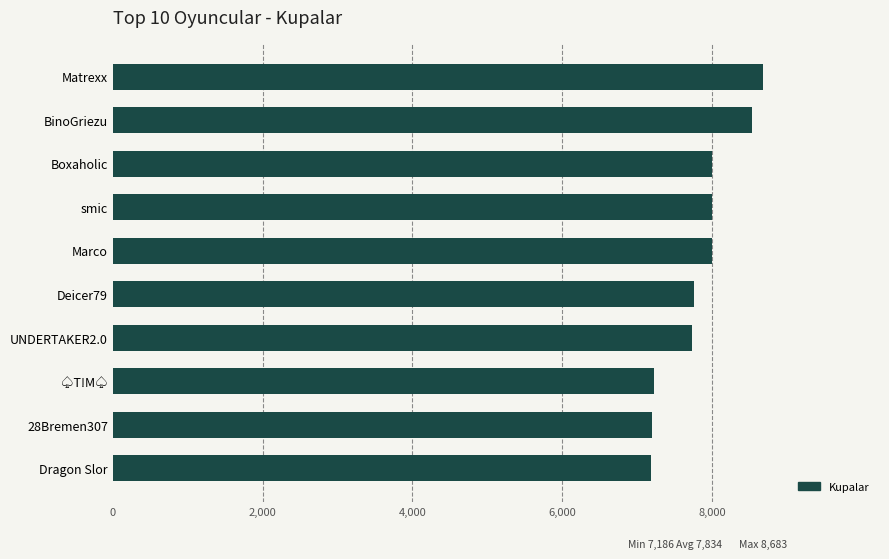

What is the maximum value shown in the chart?

8683